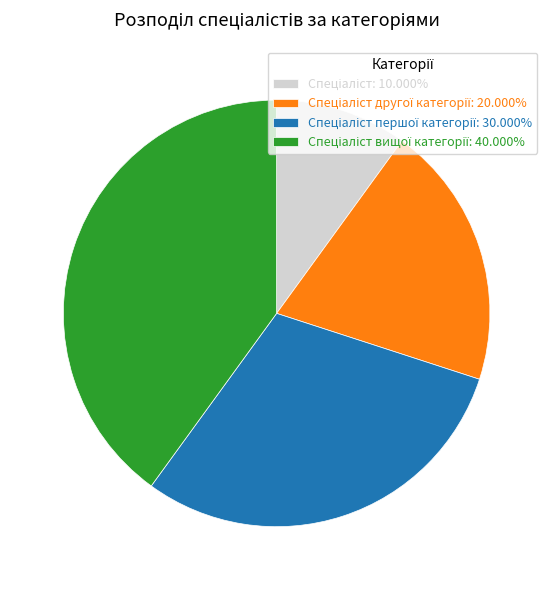

Is there any slice that represents more than half of the pie?

No